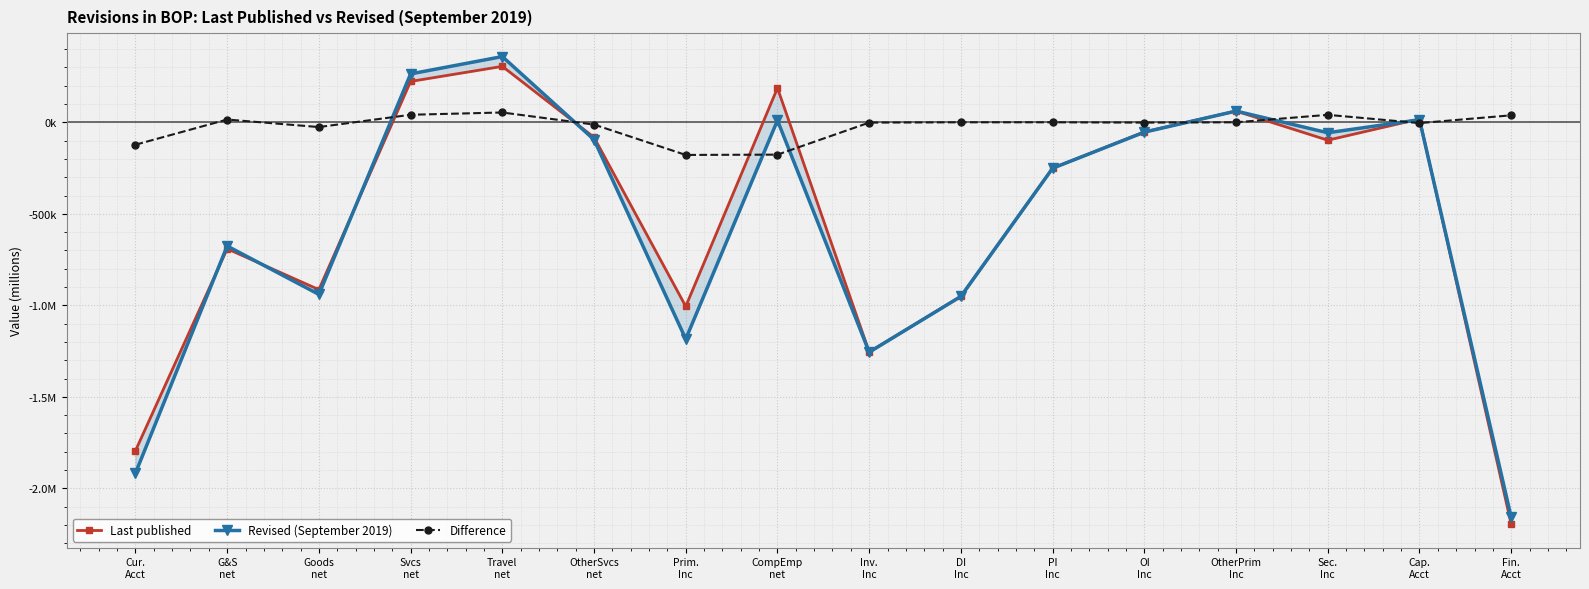

Is the value of Revised (September 2019) at DI
Inc greater than the value of Last published at Cap.
Acct?

No